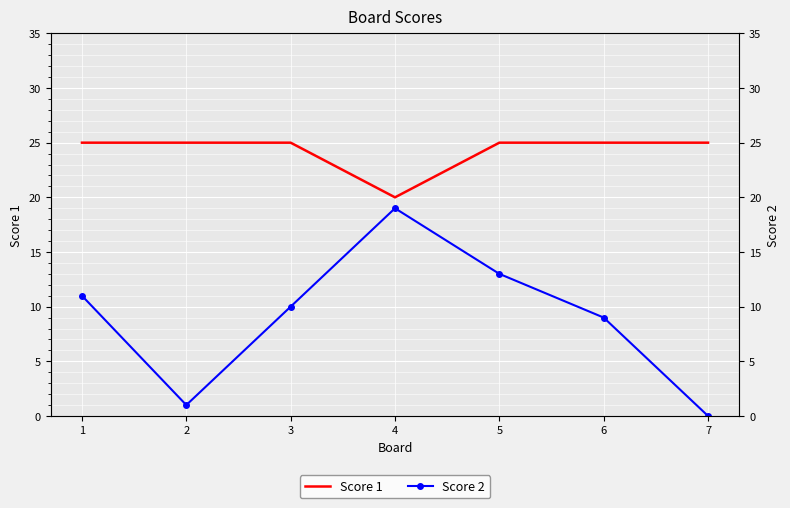

What is the spread (max minus min) of values at 1?

14